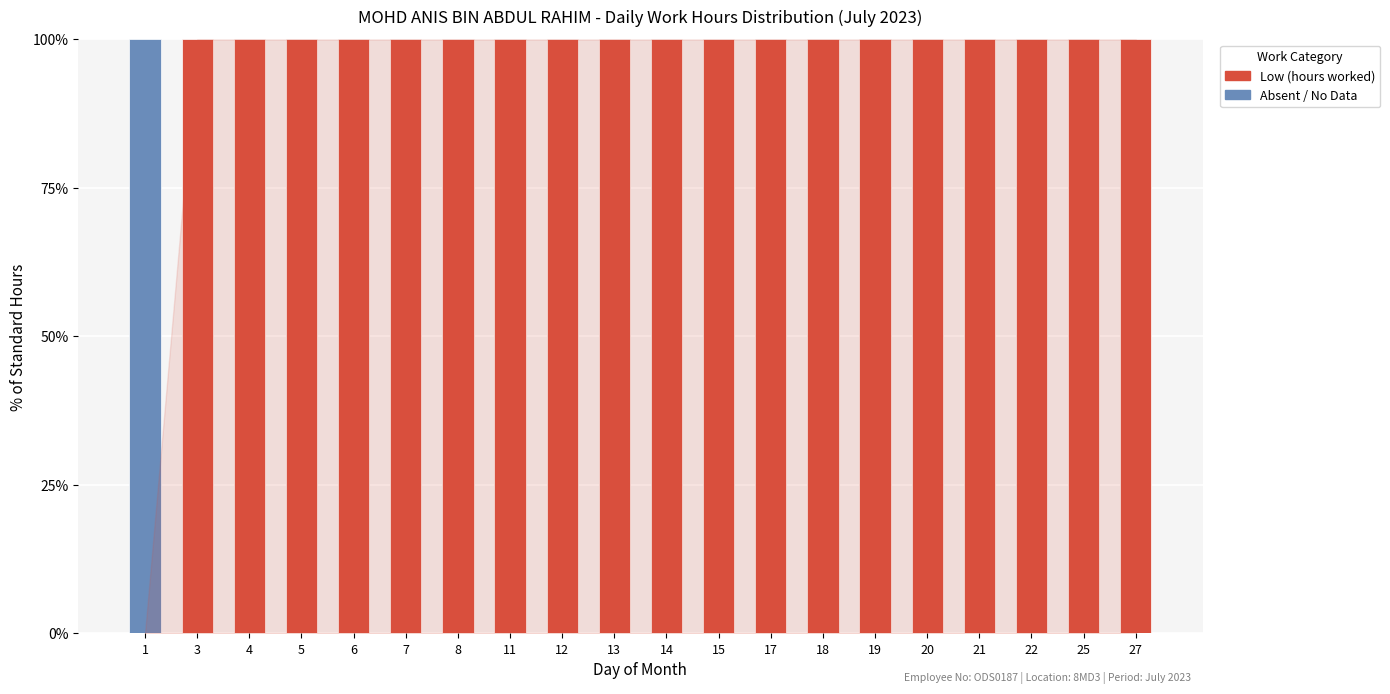

What is the total value across all series at 1?

100